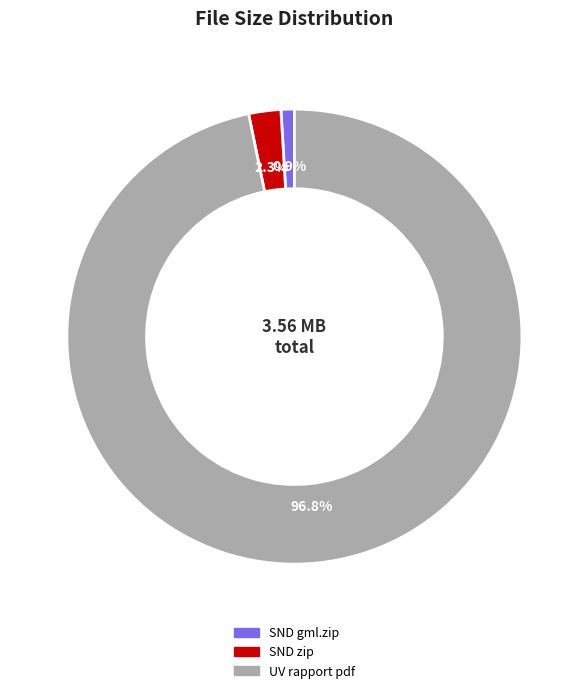

Is there any slice that represents more than half of the pie?

Yes